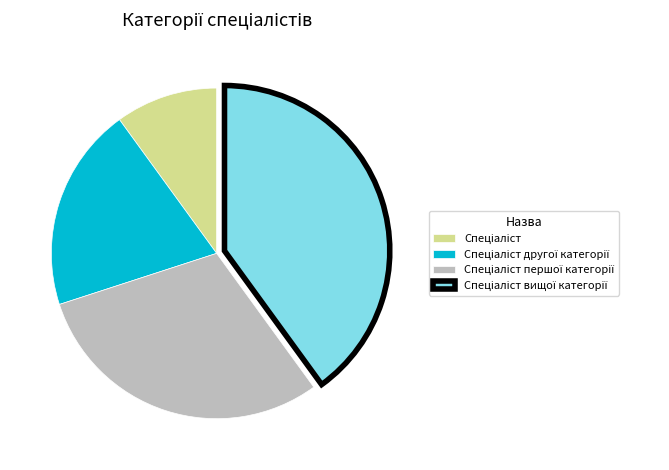

Does any single category account for the majority?

No